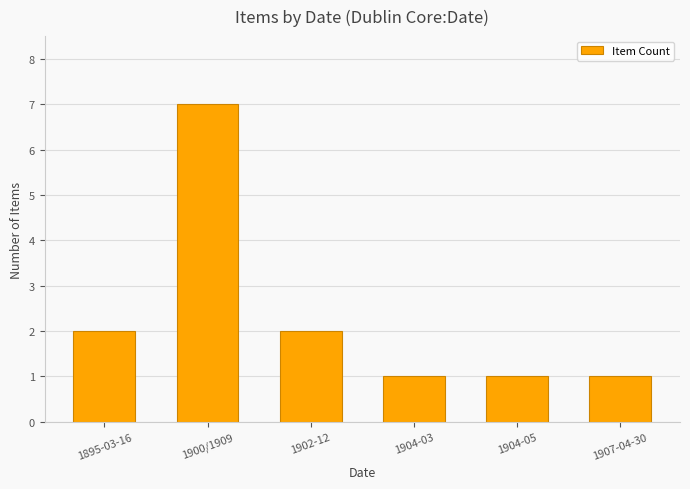

Reading left to right, what are all the values shown in this chart?

2	7	2	1	1	1